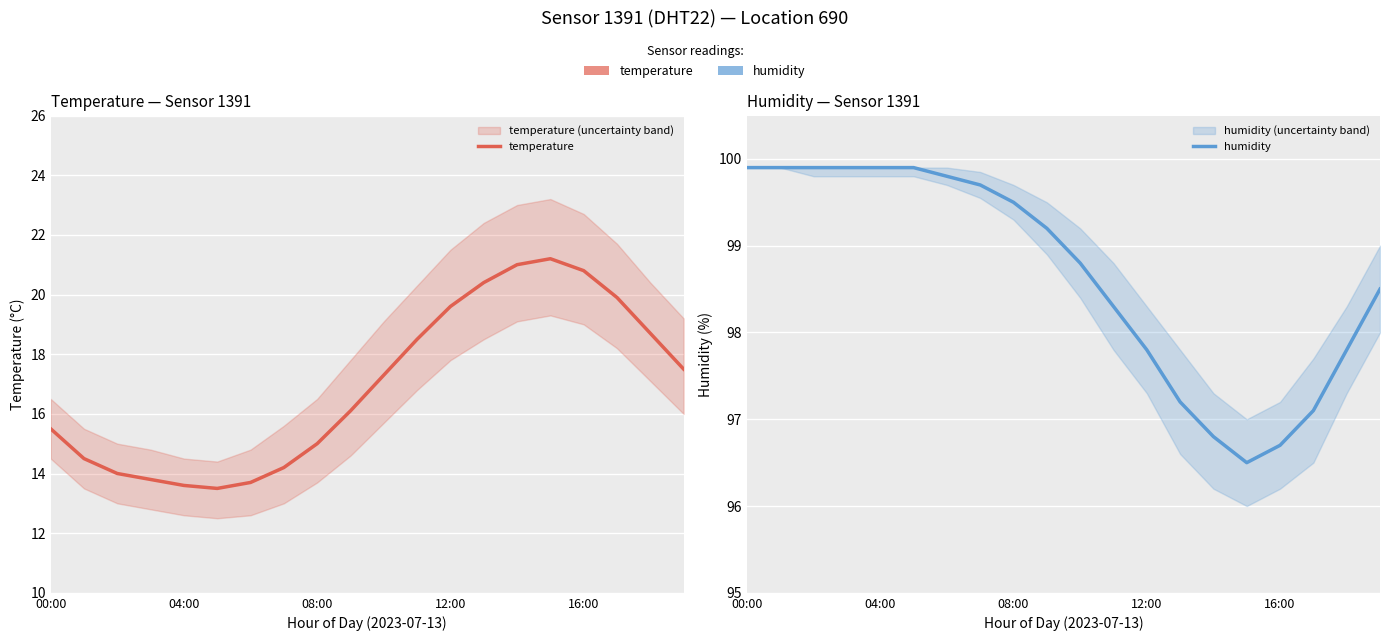

At 19, list the series in order from largest to smallest.

humidity, temperature